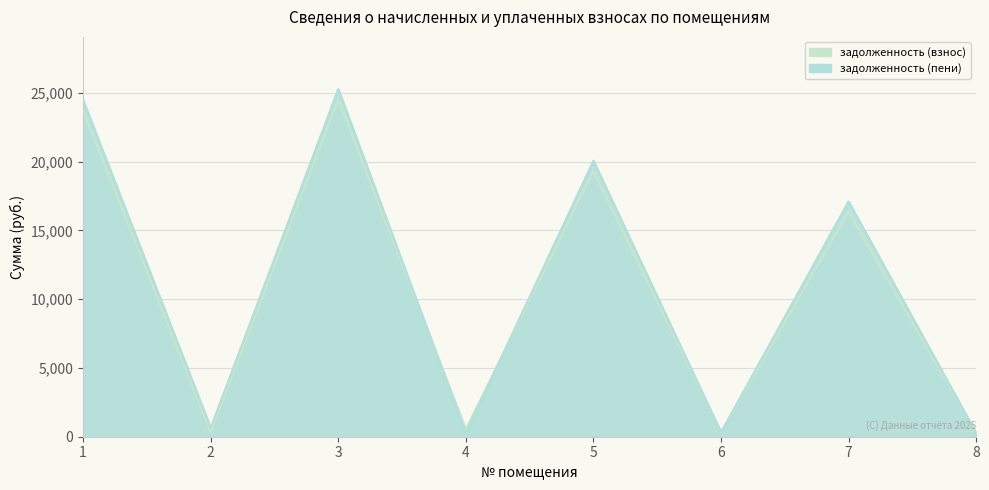

Does the chart have visible grid lines?

Yes